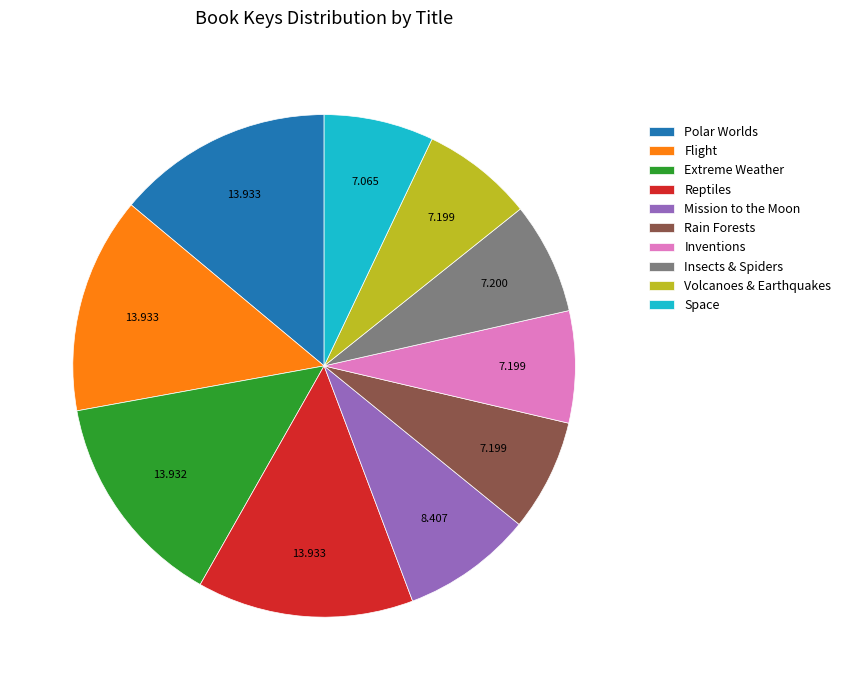

Does Rain Forests represent more than half of the total?

No